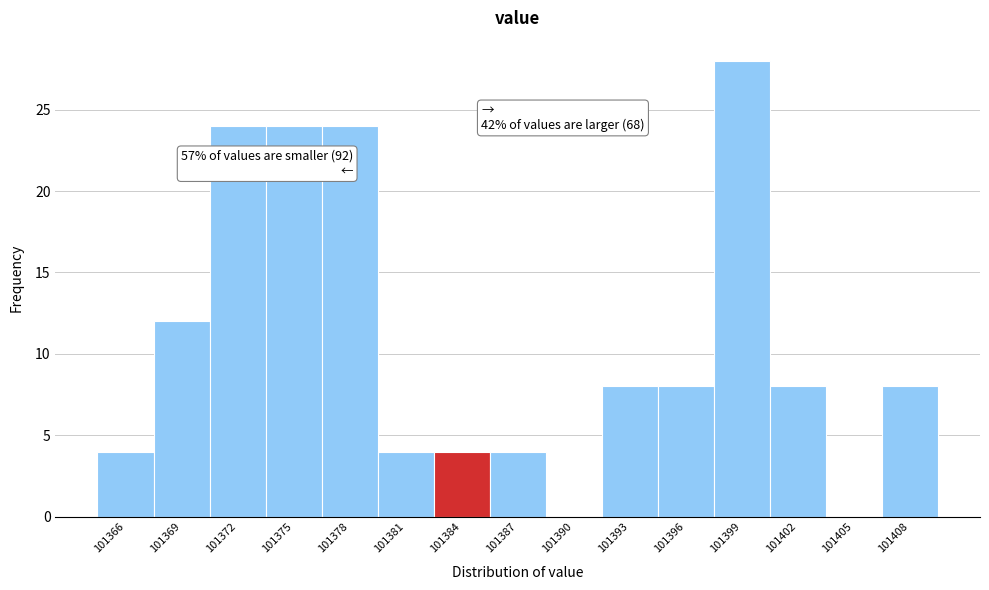

Reading left to right, list all the values displayed in this chart.

101366=4	101369=12	101372=24	101375=24	101378=24	101381=4	101384=4	101387=4	101390=0	101393=8	101396=8	101399=28	101402=8	101405=0	101408=8